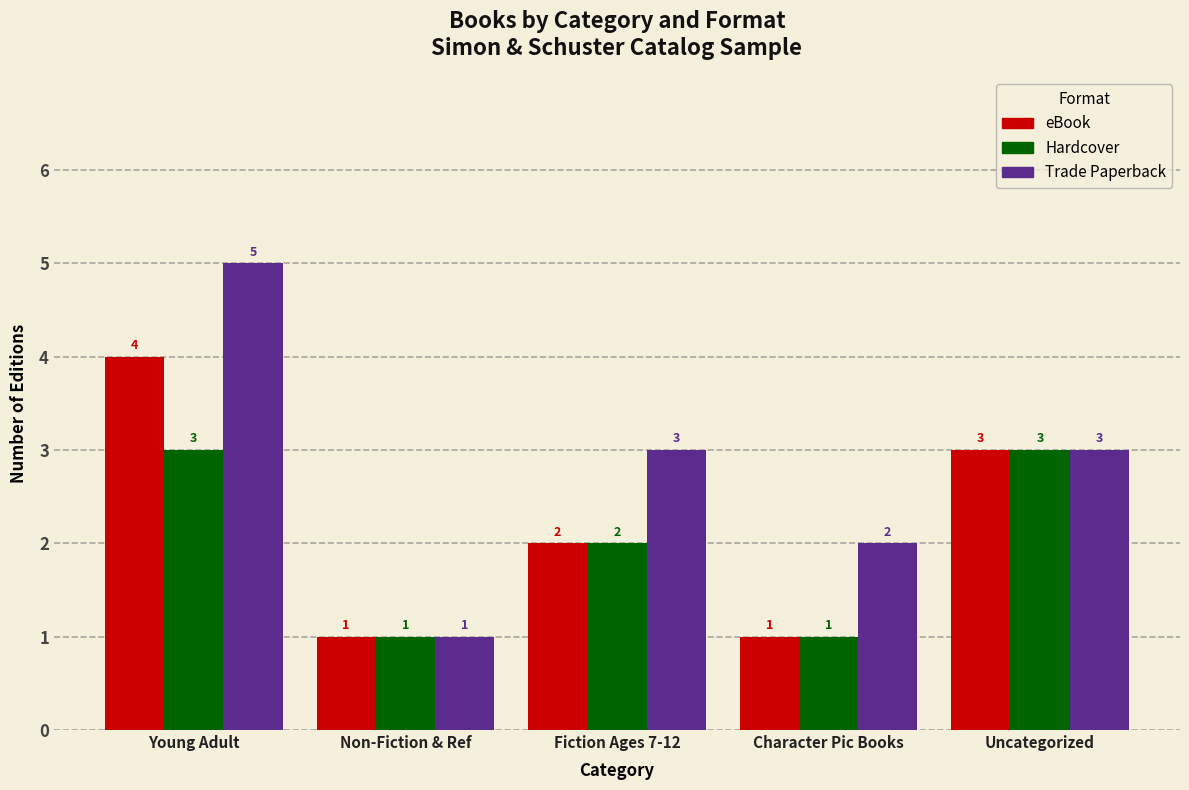

The Hardcover series shows 1 at Non-Fiction & Ref. True or false?

True